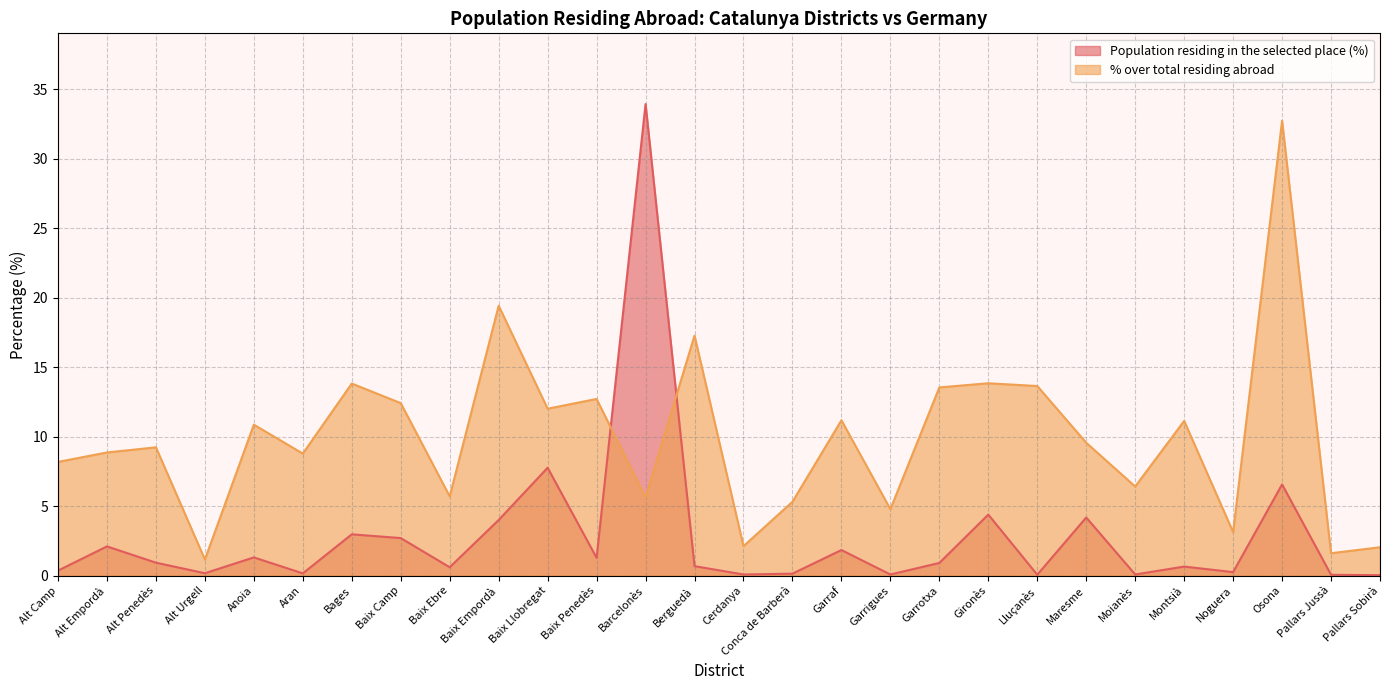

The value of Population residing in the selected place (%) at Pallars Jussà is 0.0. True or false?

False